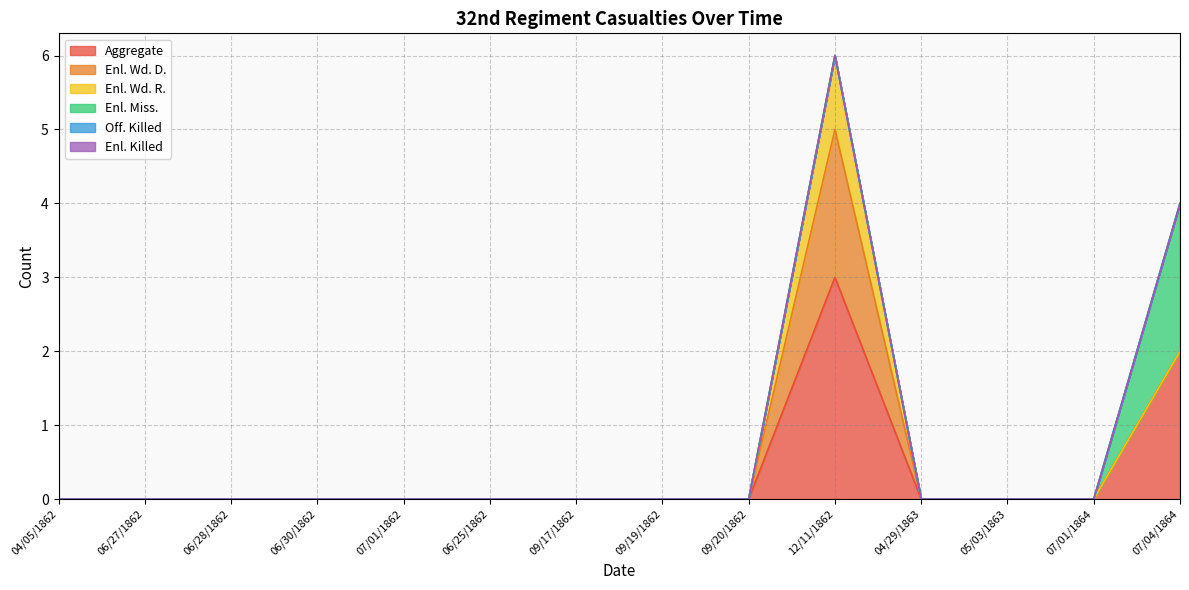

How many distinct data groups are displayed?

6